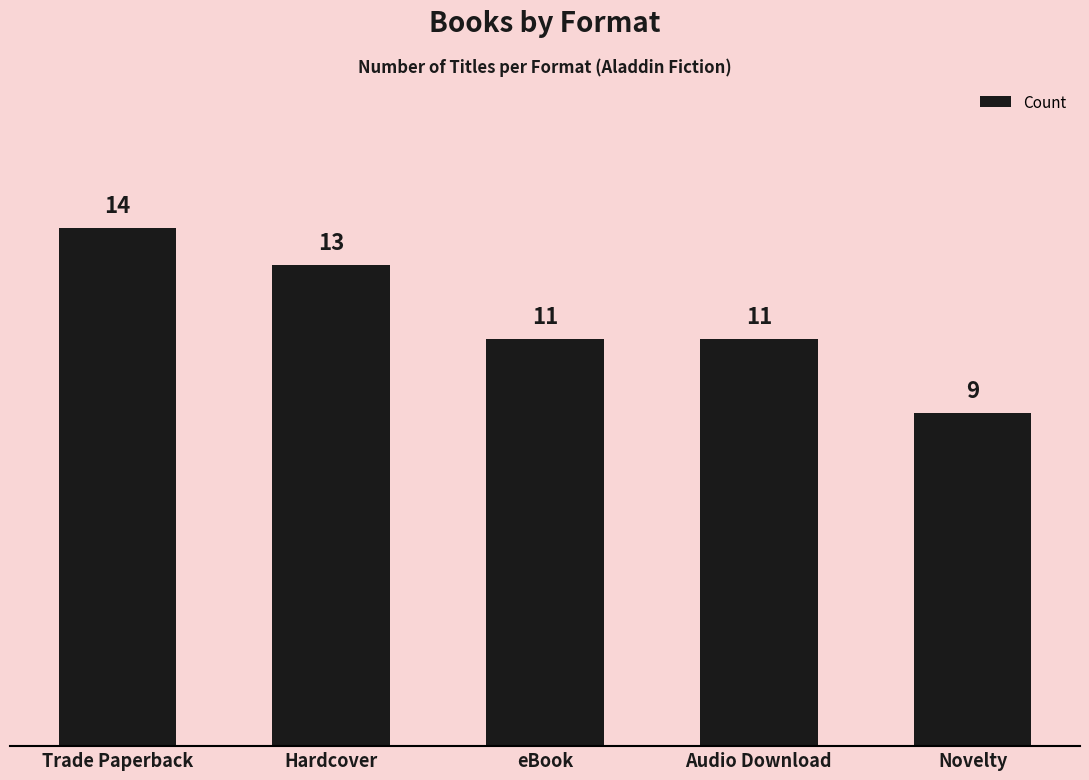

What is the average value?

12